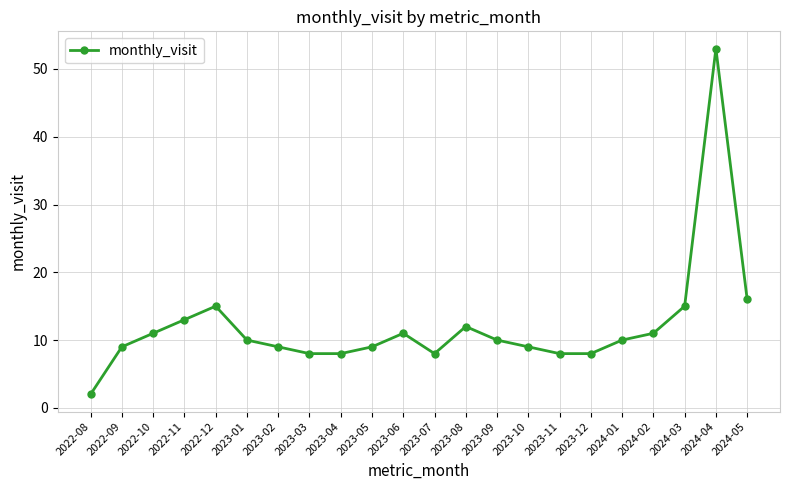

Which category has the lowest value across all series?

2022-08